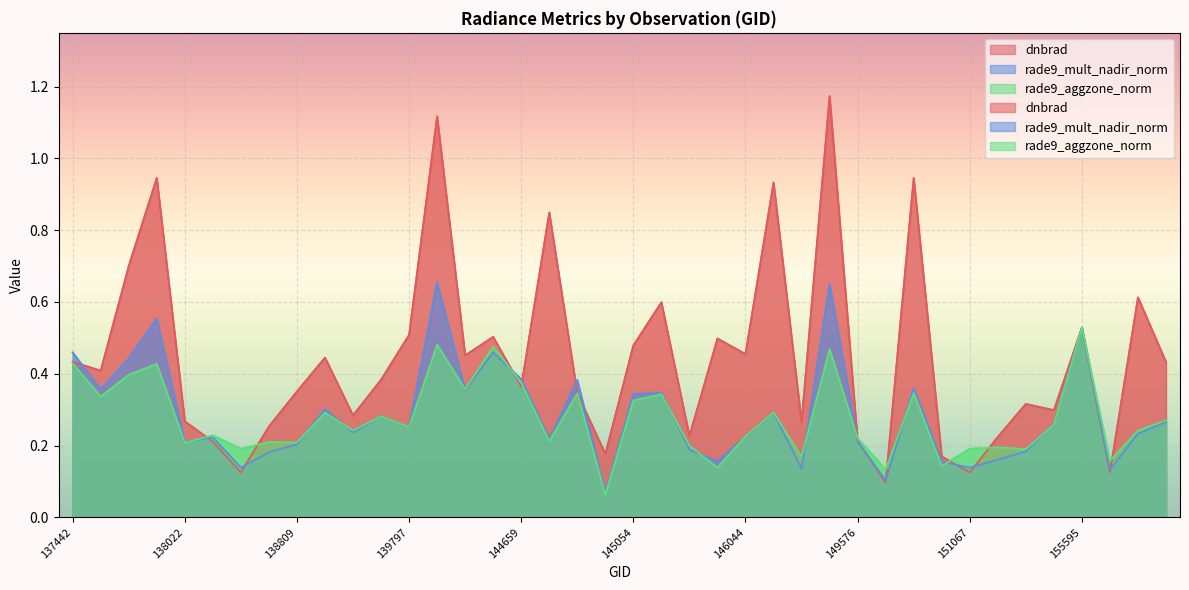

What is the sum of all rade9_aggzone_norm values?

11.0